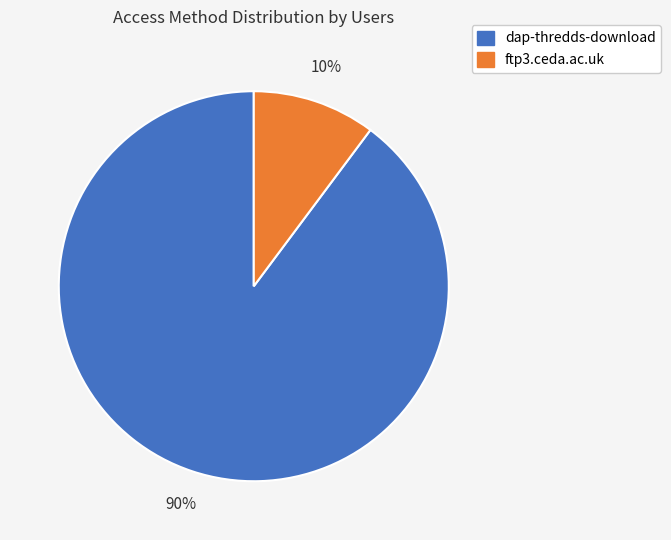

Approximately how many times larger is the value at ftp3.ceda.ac.uk compared to dap-thredds-download?

0.1